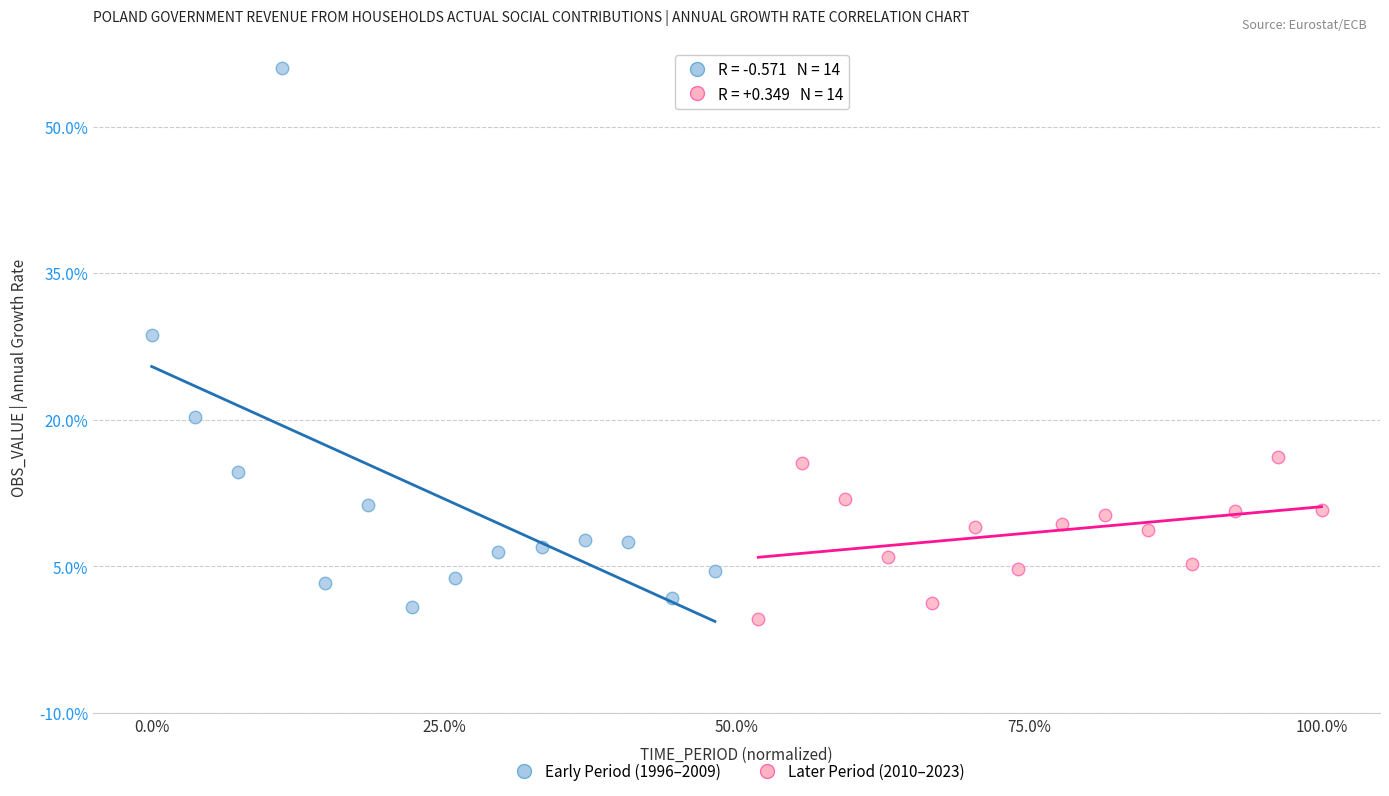

Which series has the widest spread of Y values?

Early Period (1996–2009)